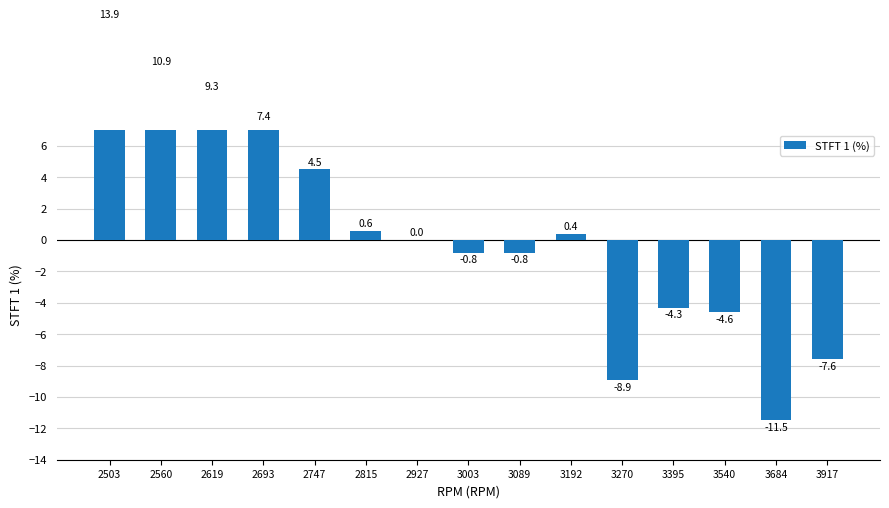

What is the maximum value shown in the chart?

13.9